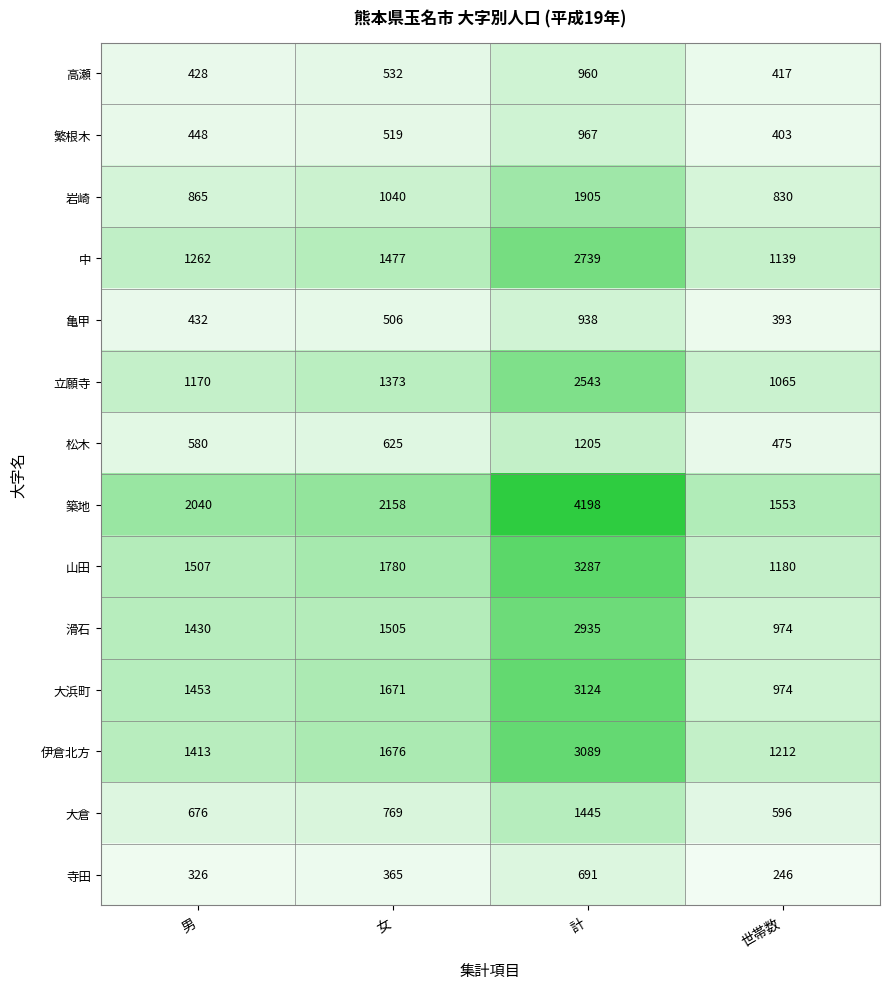

True or false: 築地 has a value of 1553 at 世帯数.

True